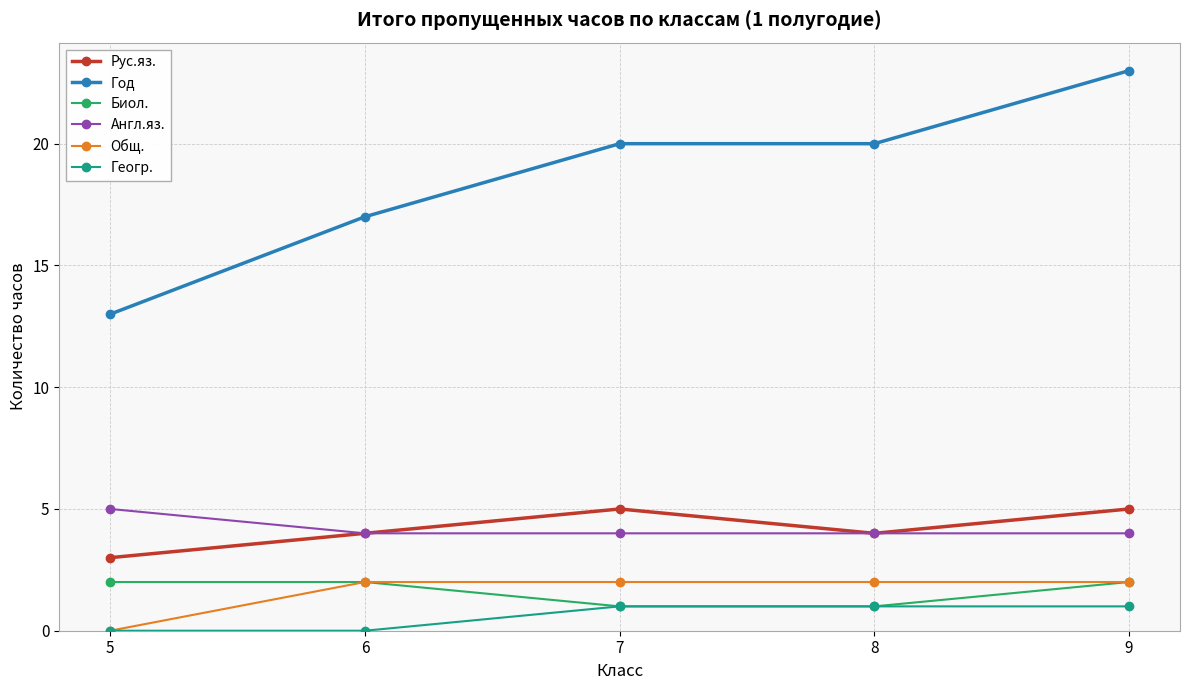

What is the highest value of the Биол. series?

2